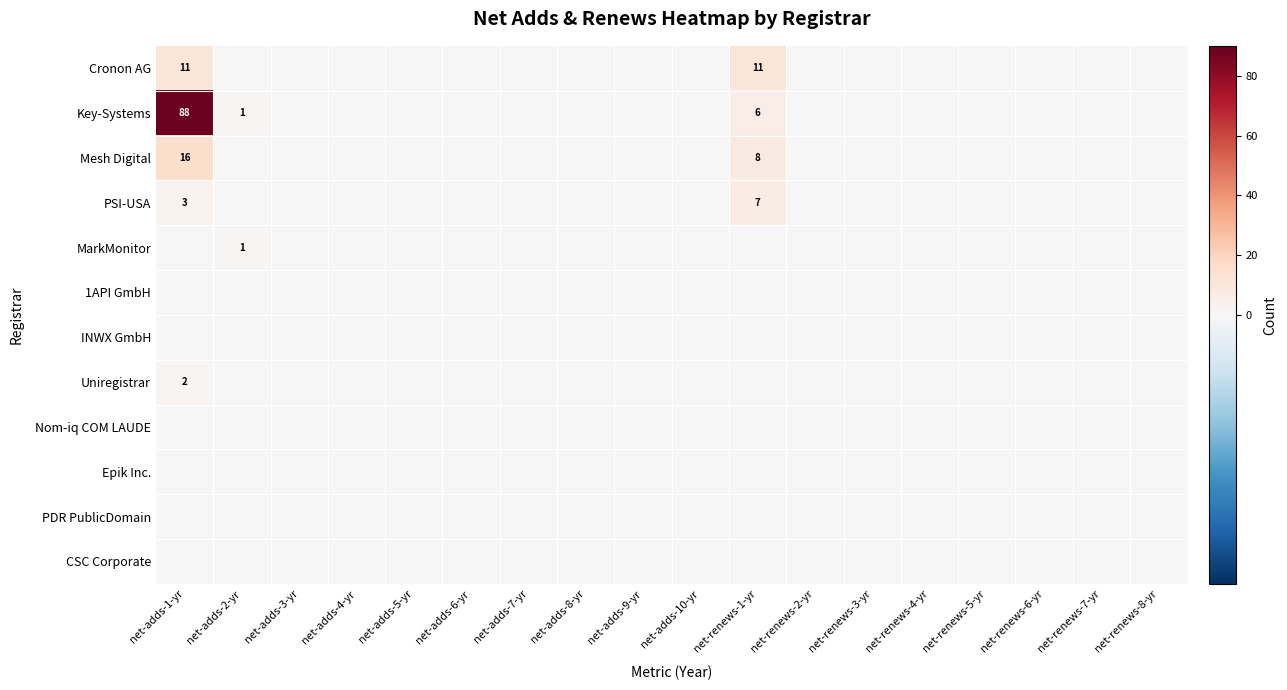

Count the number of data series in this chart.

12